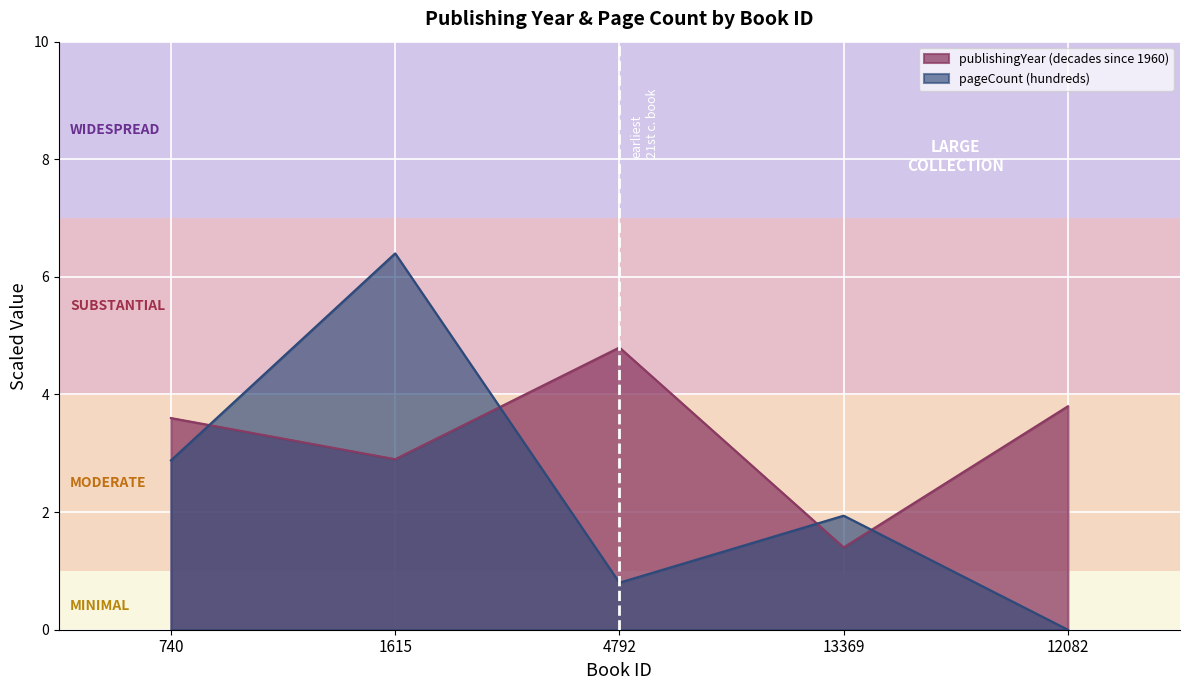

At how many categories does at least one series exceed 5?

1